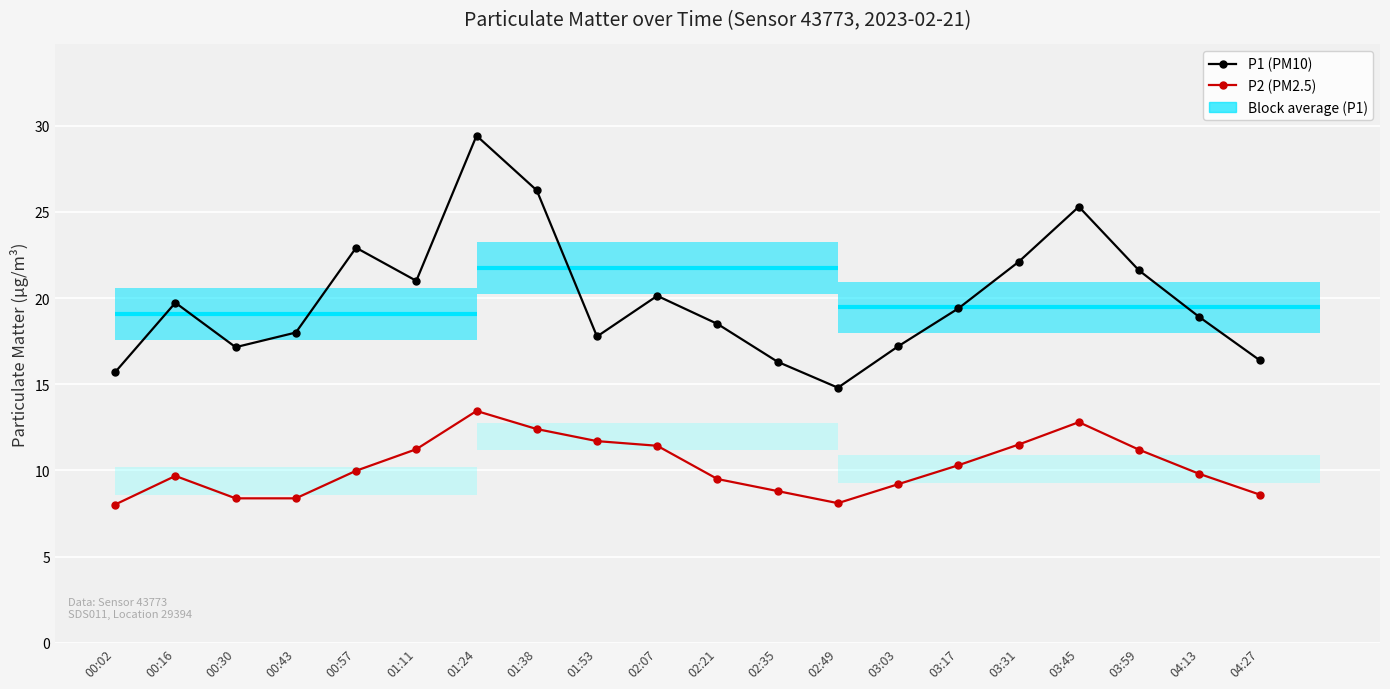

At which category does P2 (PM2.5) reach its first local valley?

02:49